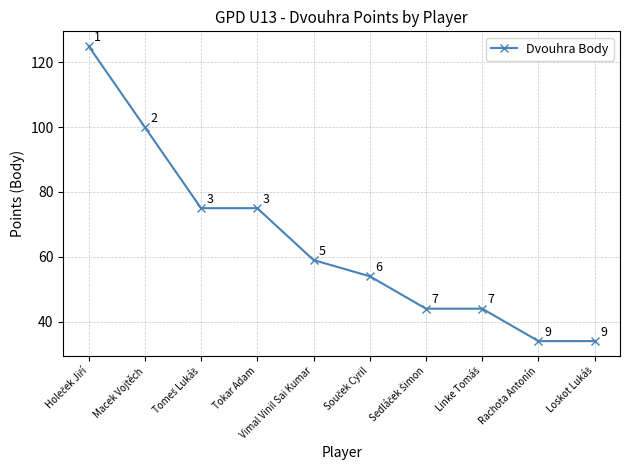

What is the average value?

64